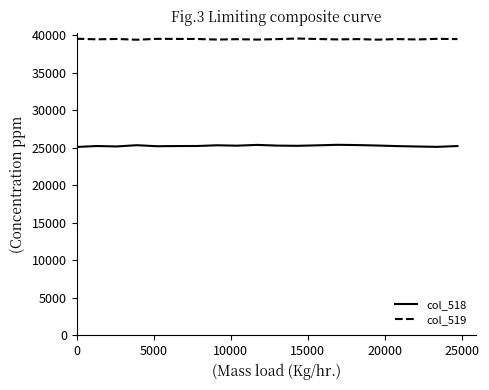

What is the lowest value of the col_519 series?

39380